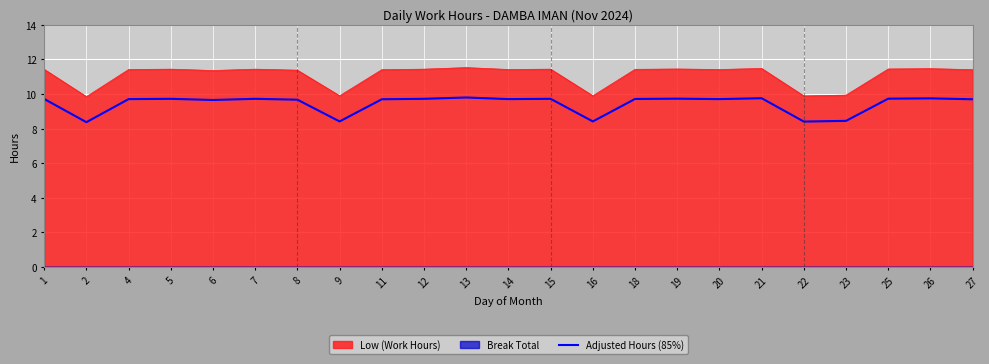

Rank the categories by value from lowest to highest.

2, 22, 9, 16, 23, 6, 8, 11, 27, 4, 14, 20, 1, 18, 5, 7, 12, 15, 19, 25, 26, 21, 13